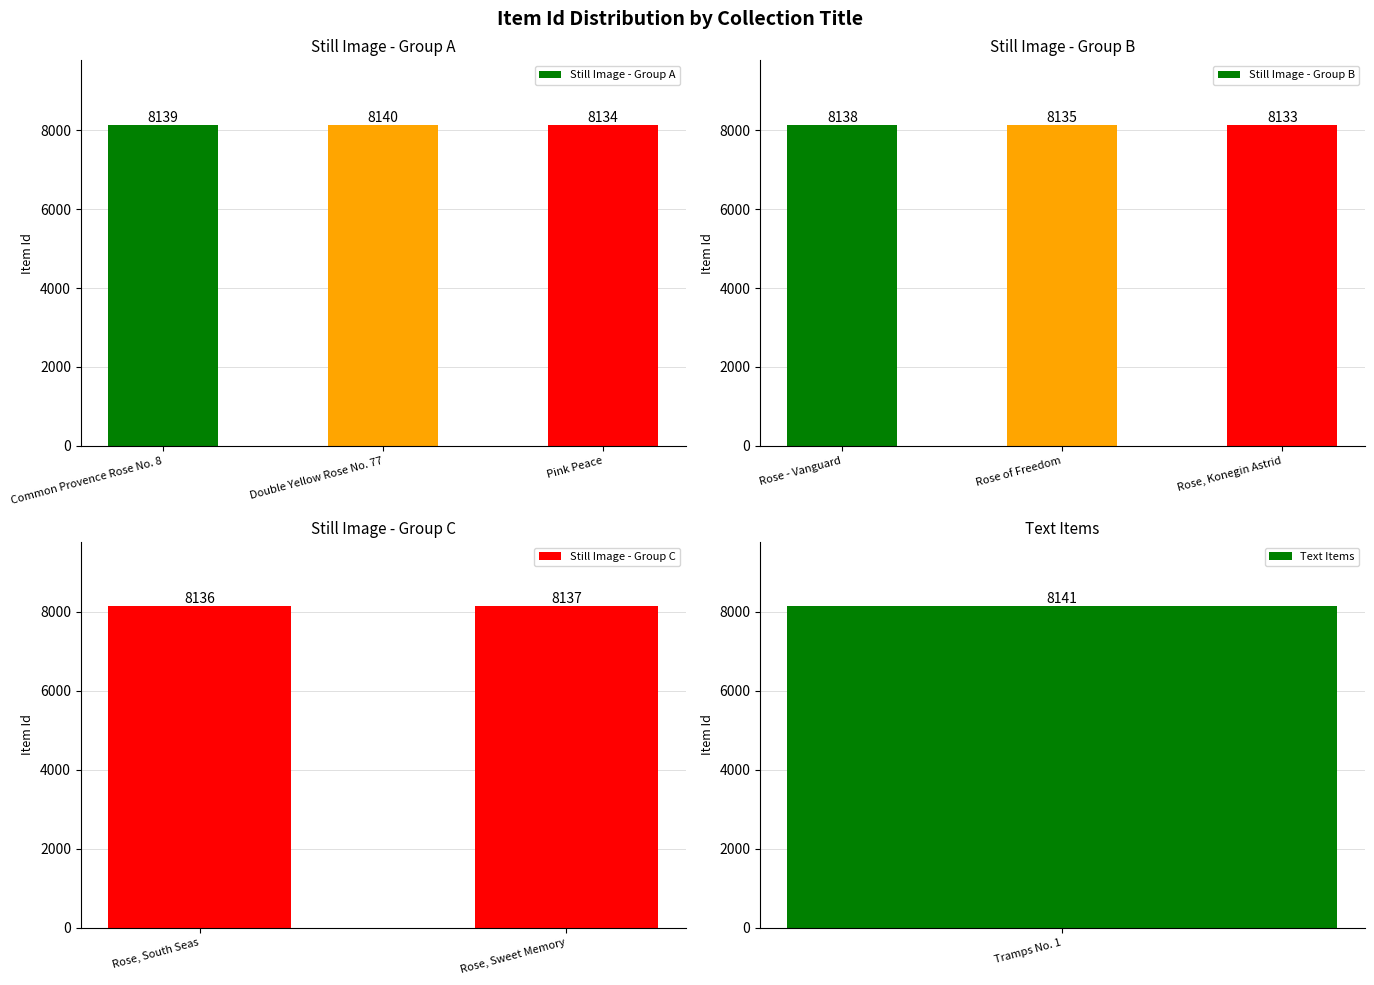

What is the label of the 7th bar from the left?

Rose, South Seas